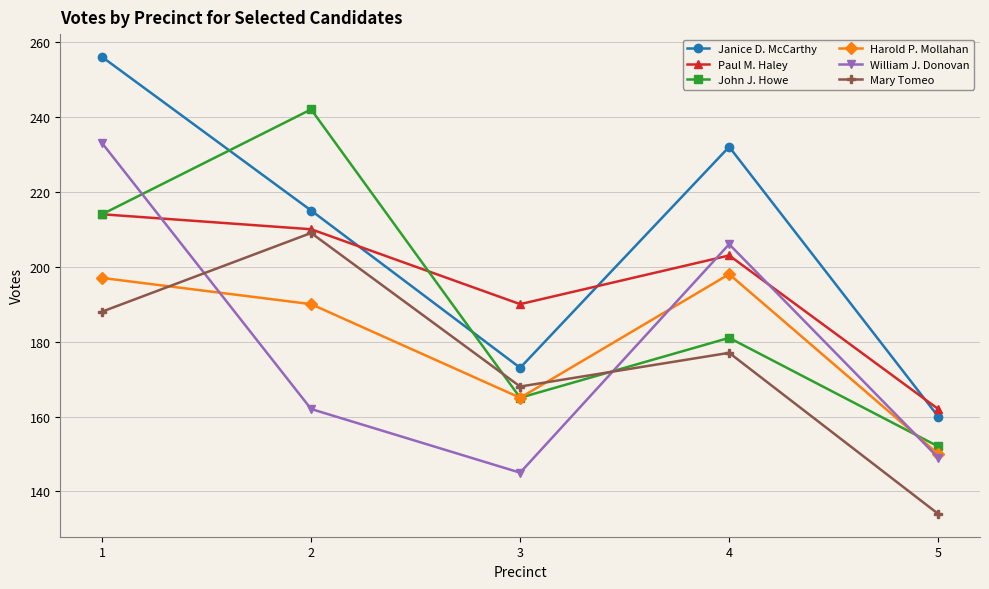

What is the approximate value of Janice D. McCarthy at 5, to the nearest 5?

160